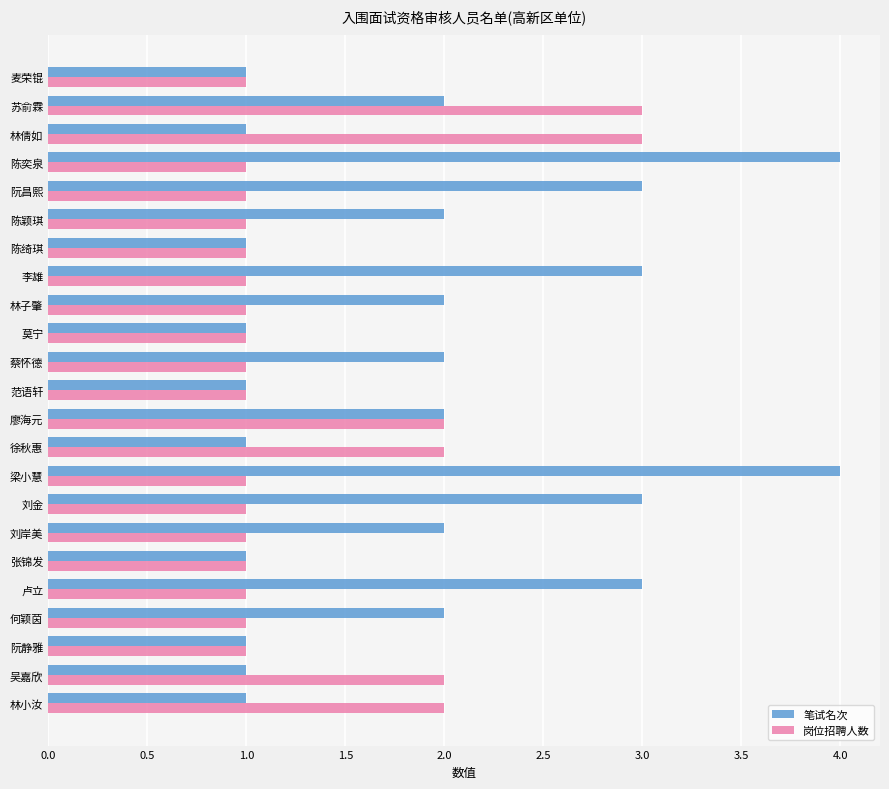

What is the sum of the 笔试名次 values at 林子肇 and 刘岸美?

4